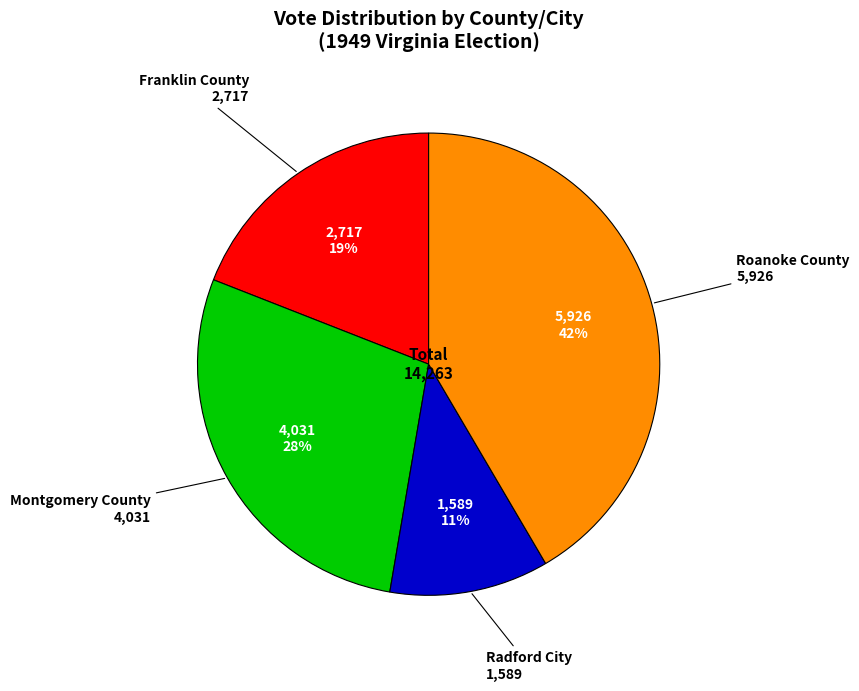

Does any single category account for the majority?

No